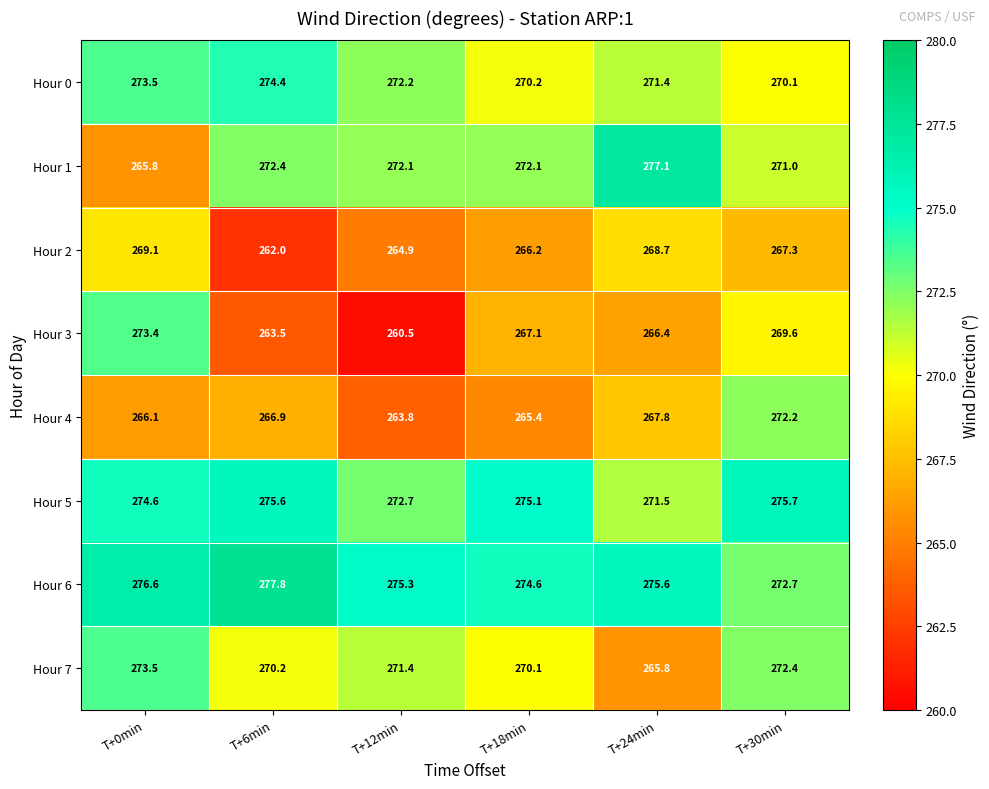

Rank the series by their maximum value, from highest to lowest.

Hour 6, Hour 1, Hour 5, Hour 0, Hour 7, Hour 3, Hour 4, Hour 2